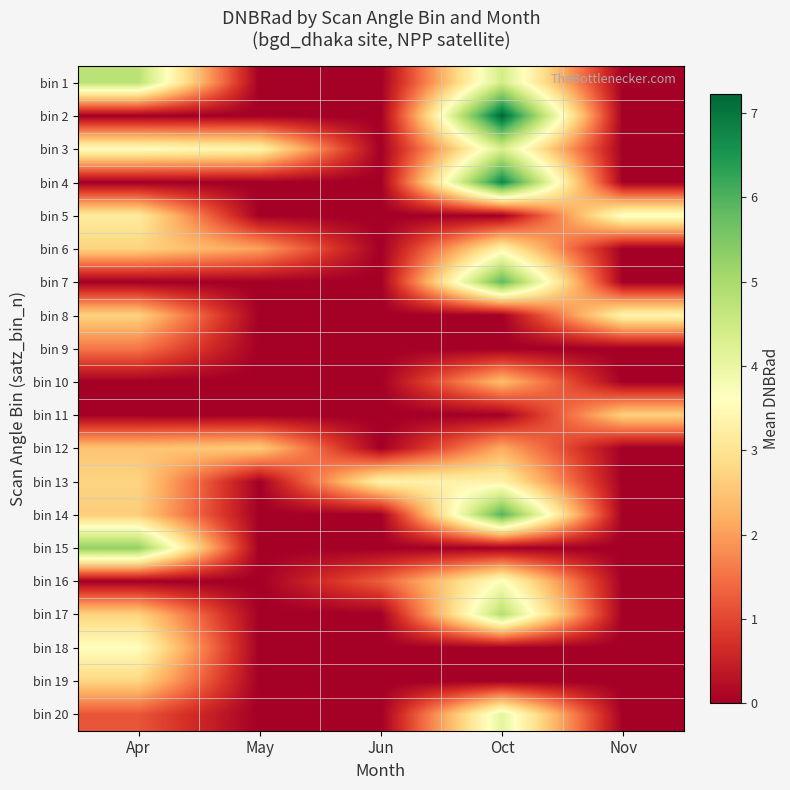

Reading left to right, transcribe all the data shown in this chart.

bin 1: Apr=4.8	May=0.0	Jun=0.0	Oct=4.4	Nov=0.0
bin 2: Apr=0.0	May=0.0	Jun=0.0	Oct=7.2	Nov=0.0
bin 3: Apr=3.6	May=3.4	Jun=0.0	Oct=4.3	Nov=0.0
bin 4: Apr=0.0	May=0.0	Jun=0.0	Oct=6.8	Nov=0.0
bin 5: Apr=3.2	May=0.0	Jun=0.0	Oct=0.0	Nov=3.7
bin 6: Apr=2.7	May=2.0	Jun=0.0	Oct=3.4	Nov=0.0
bin 7: Apr=0.0	May=0.0	Jun=0.0	Oct=5.8	Nov=0.0
bin 8: Apr=2.7	May=0.0	Jun=0.0	Oct=0.0	Nov=3.4
bin 9: Apr=1.6	May=0.0	Jun=0.0	Oct=0.0	Nov=0.0
bin 10: Apr=0.0	May=0.0	Jun=0.0	Oct=2.4	Nov=0.0
bin 11: Apr=0.0	May=0.0	Jun=0.0	Oct=0.0	Nov=2.7
bin 12: Apr=2.5	May=2.6	Jun=0.0	Oct=2.2	Nov=0.0
bin 13: Apr=2.7	May=0.0	Jun=3.3	Oct=3.3	Nov=0.0
bin 14: Apr=2.6	May=0.0	Jun=0.0	Oct=5.9	Nov=0.0
bin 15: Apr=5.3	May=0.0	Jun=0.0	Oct=0.0	Nov=0.0
bin 16: Apr=0.0	May=0.0	Jun=1.3	Oct=3.7	Nov=0.0
bin 17: Apr=2.7	May=0.0	Jun=0.0	Oct=4.9	Nov=0.0
bin 18: Apr=3.6	May=0.0	Jun=0.0	Oct=0.0	Nov=0.0
bin 19: Apr=2.7	May=0.0	Jun=0.0	Oct=0.0	Nov=0.0
bin 20: Apr=1.2	May=0.0	Jun=0.0	Oct=4.1	Nov=0.0